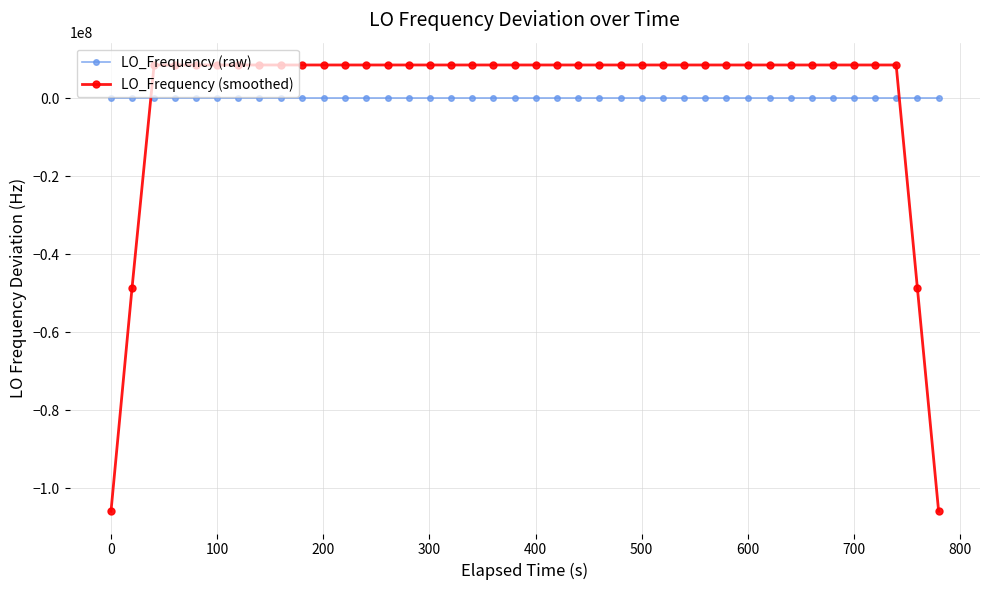

Which series has the largest range (max minus min)?

LO_Frequency (smoothed)